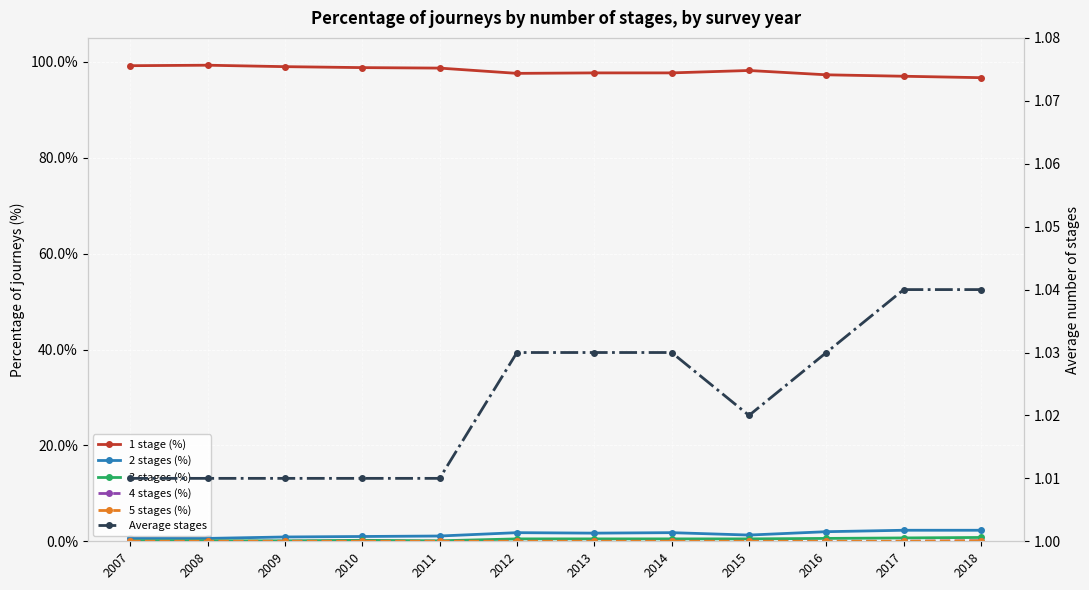

What are all the series names shown in the legend?

1 stage (%), 2 stages (%), 3 stages (%), 4 stages (%), 5 stages (%), Average stages